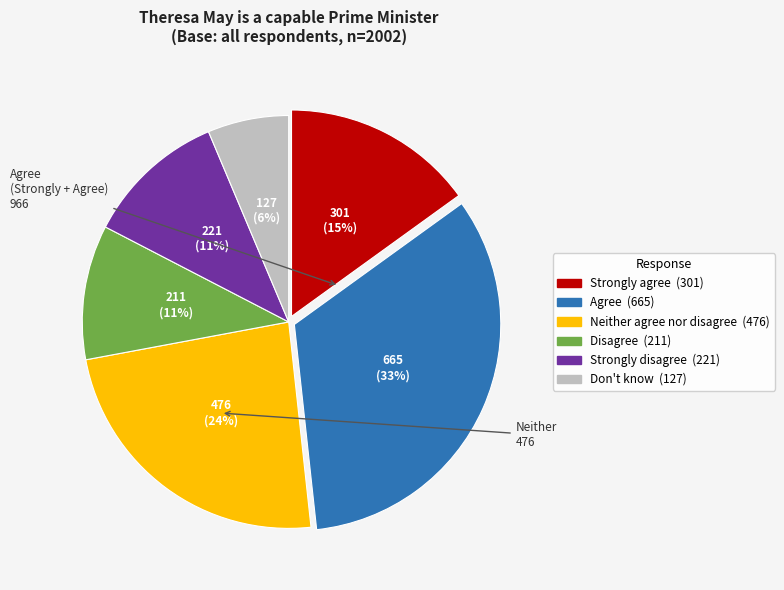

To the nearest percent, what is the average slice percentage?

17%